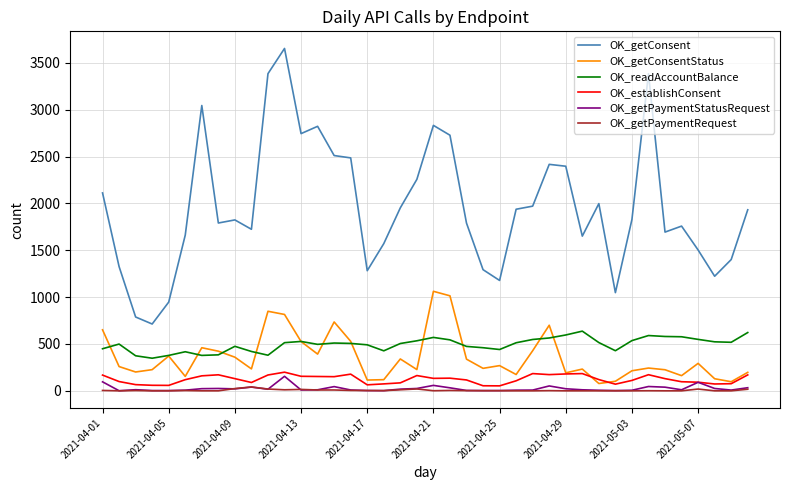

Which series has the widest spread of values?

OK_getConsent